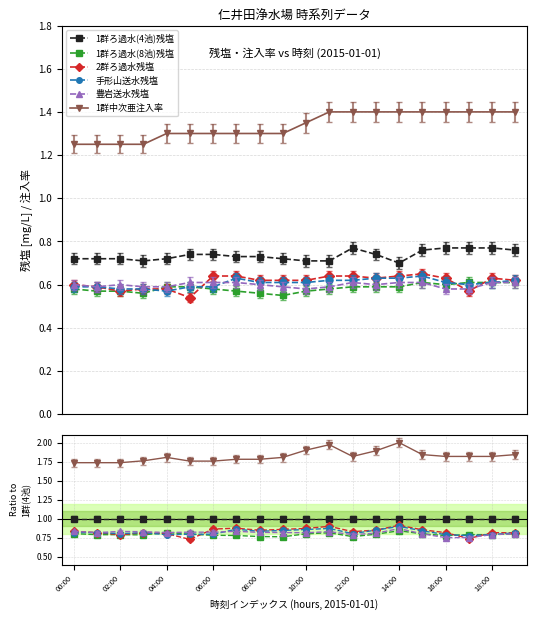

List the series in order of their peak value, highest first.

1群中次亜注入率, 1群ろ過水(4池)残塩, 2群ろ過水残塩, 手形山送水残塩, 豊岩送水残塩, 1群ろ過水(8池)残塩